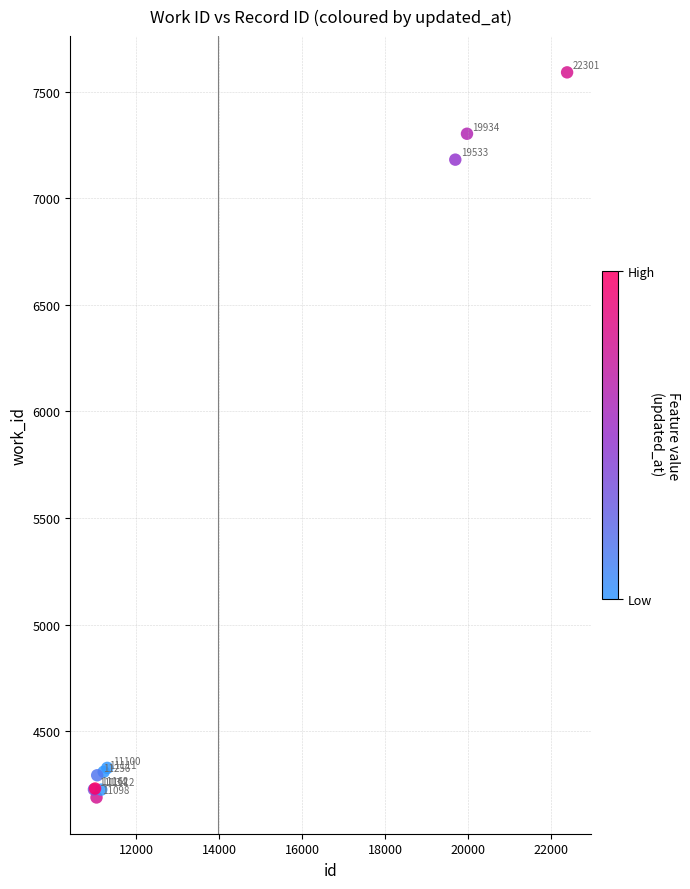

What Y value in the scatter plot is closest to 5889?

7181.3